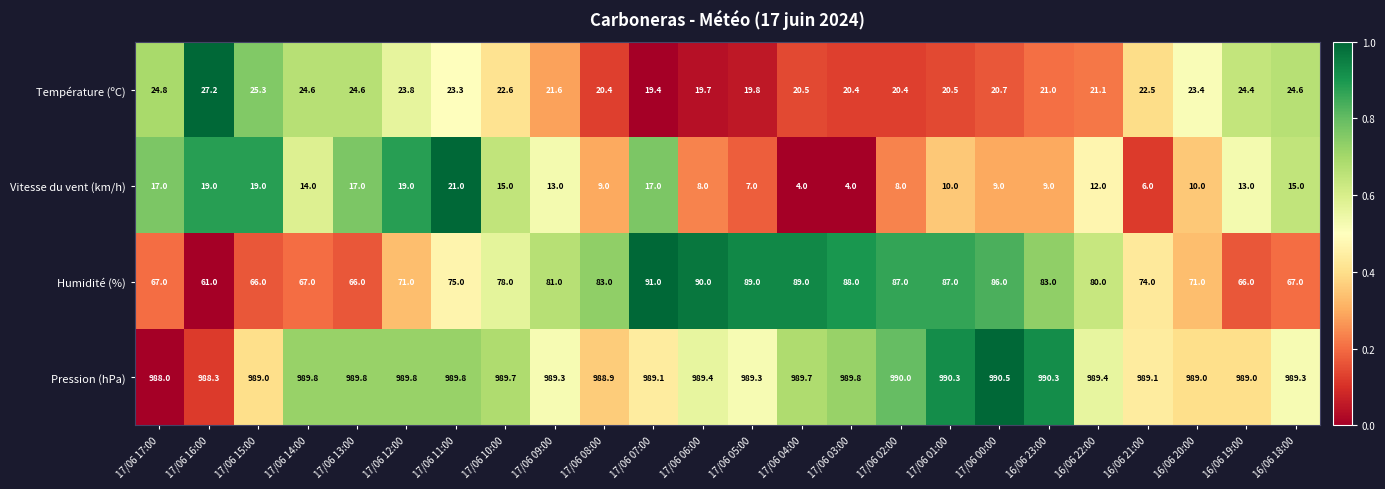

The value of Pression (hPa) at 17/06 15:00 is 1550.5. True or false?

False